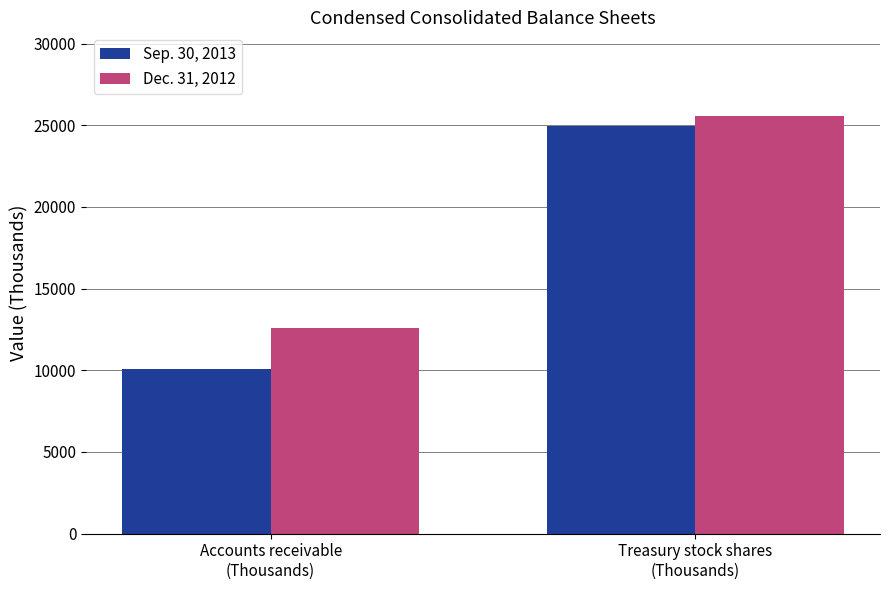

Is the value of Dec. 31, 2012 at Treasury stock shares
(Thousands) greater than the value of Sep. 30, 2013 at Accounts receivable
(Thousands)?

Yes